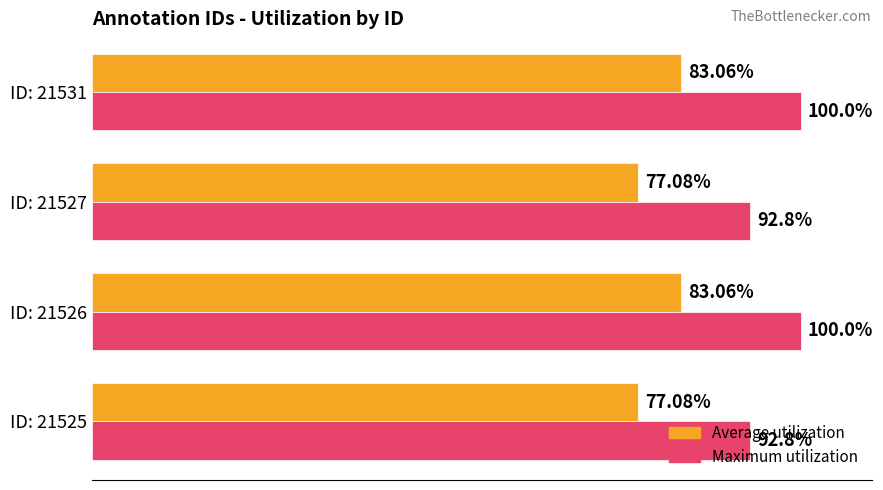

Which series has the largest range (max minus min)?

Maximum utilization